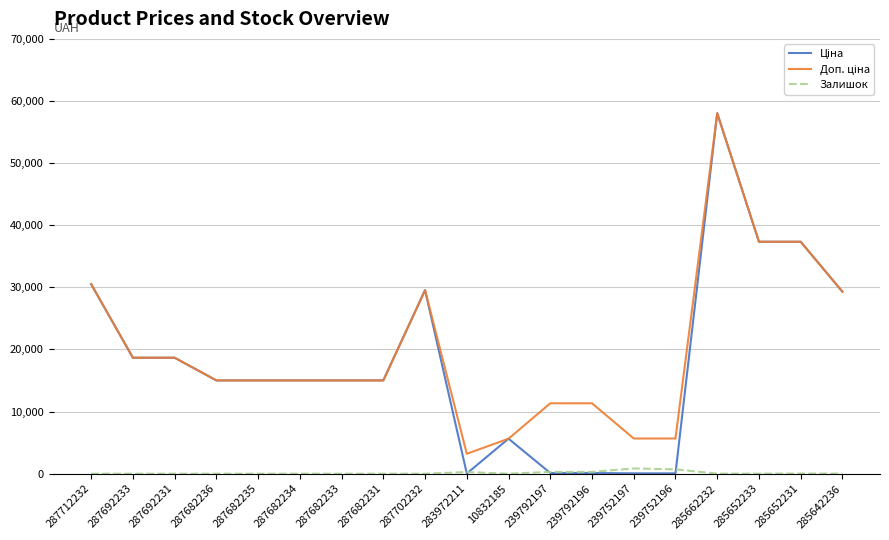

What is the difference between the highest and lowest values at 287682234?

15019.2